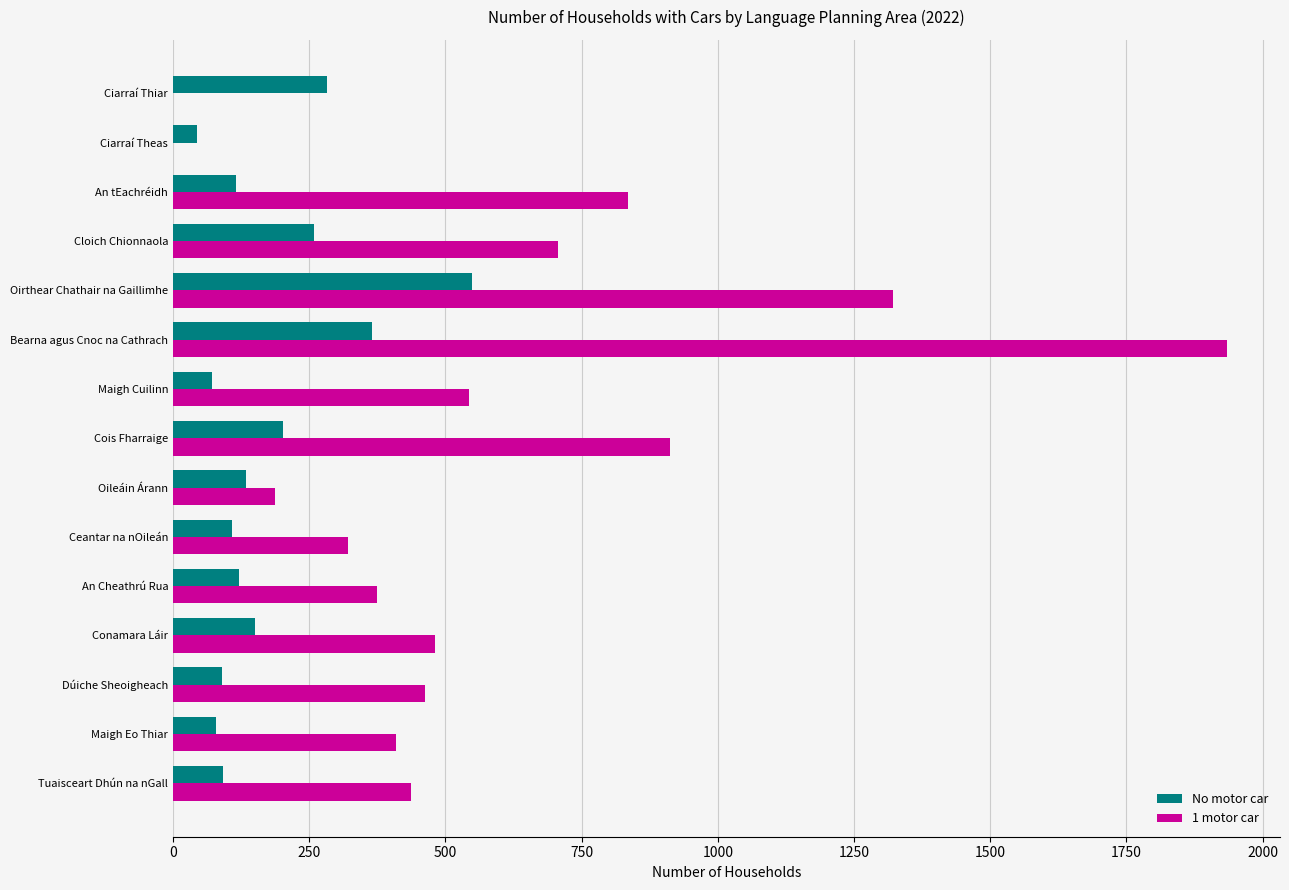

Is the value of 1 motor car at Ciarraí Thiar greater than the value of No motor car at Ciarraí Theas?

No